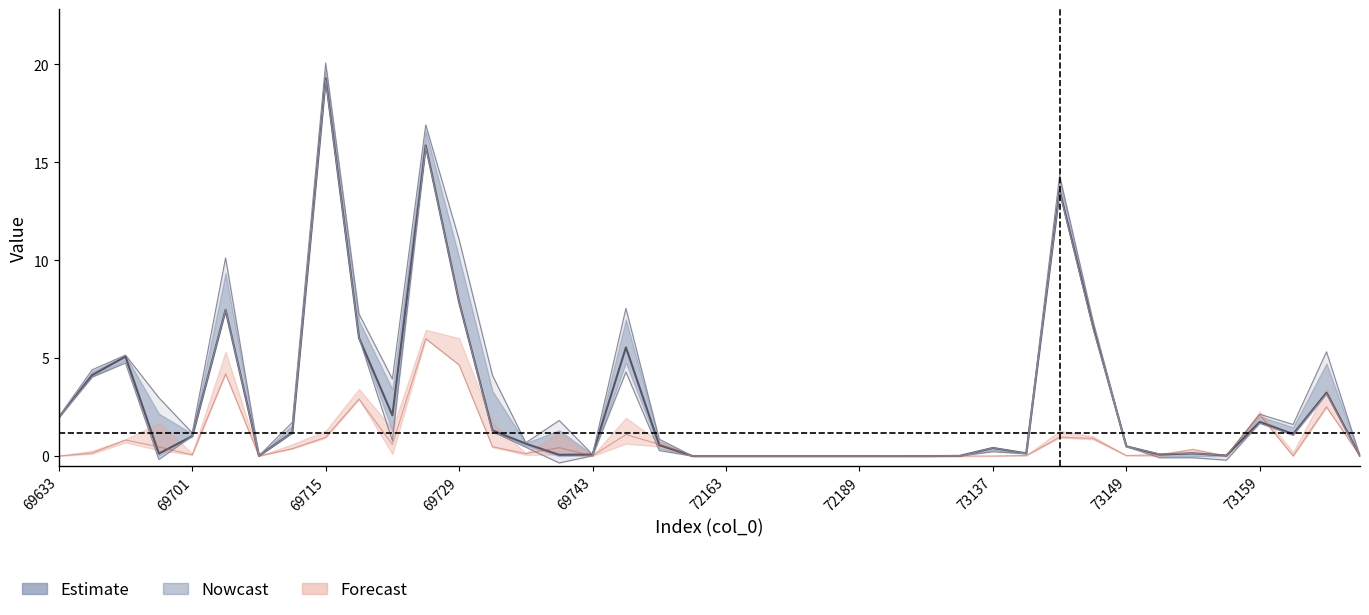

At which label is col_4 closest to 2?

73159